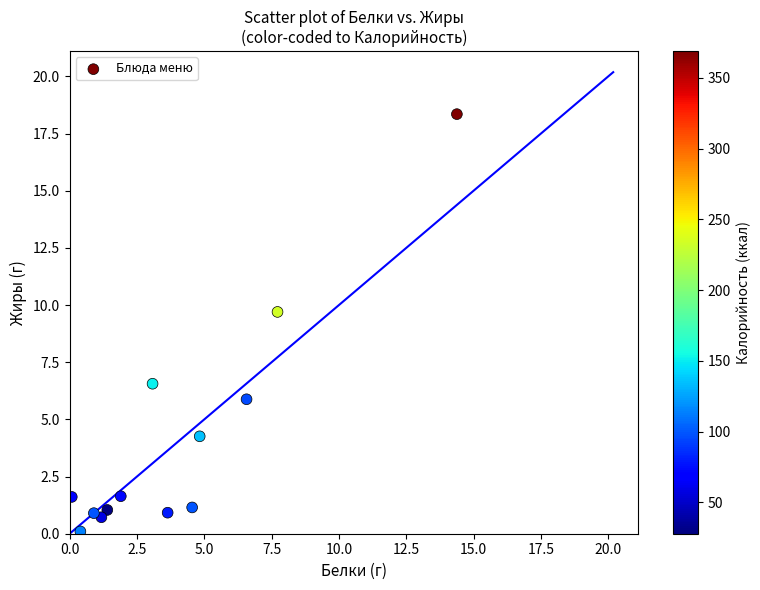

What Y value in the scatter plot is closest to 9?

9.7